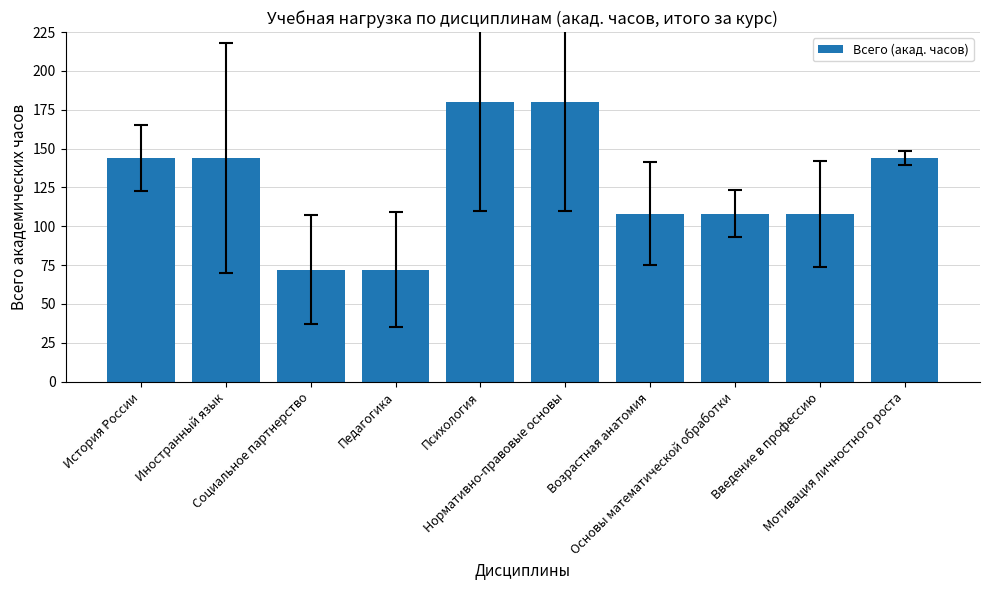

True or false: the data shows 144 at Иностранный язык.

True